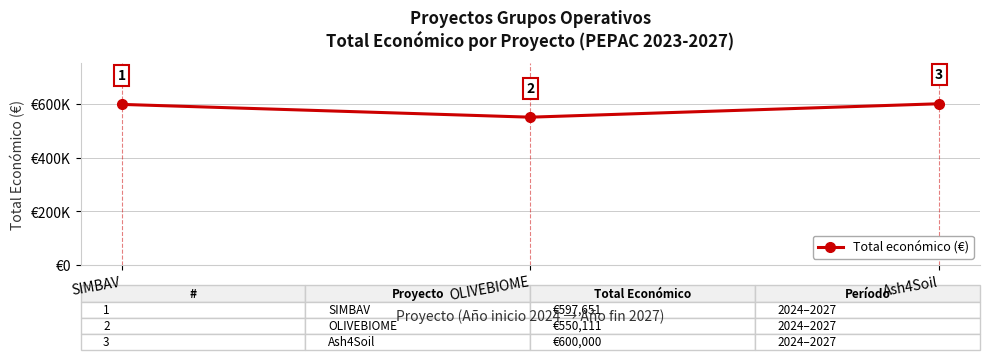

Is this an area chart (filled region under the line)?

No